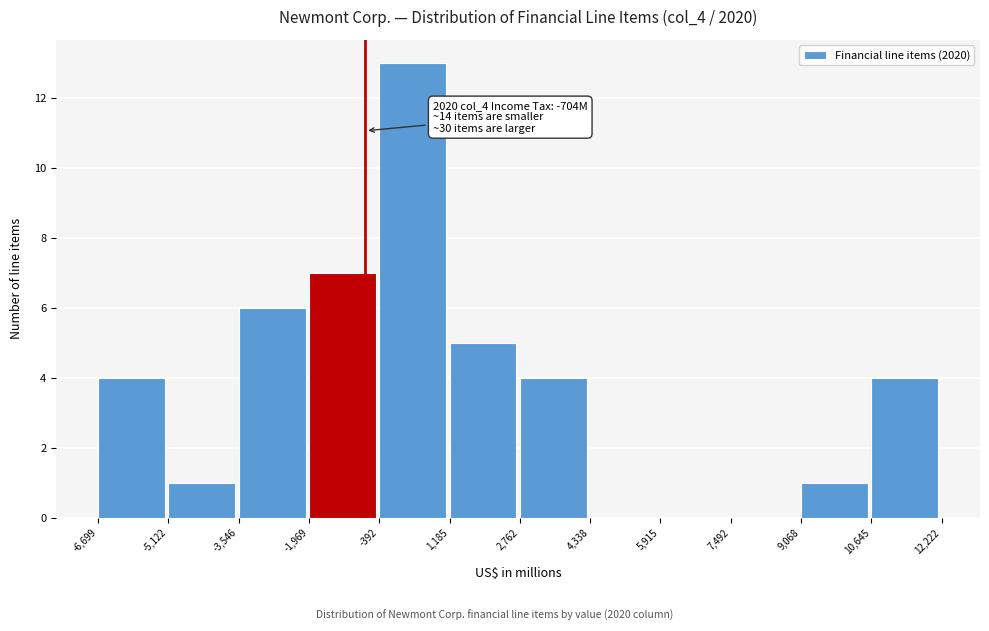

Which range on the x-axis has the tallest bar?

-392 to 1,185